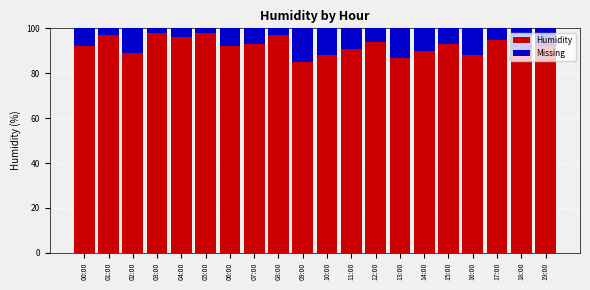

Is it true that Humidity equals 132 at 18:00?

False